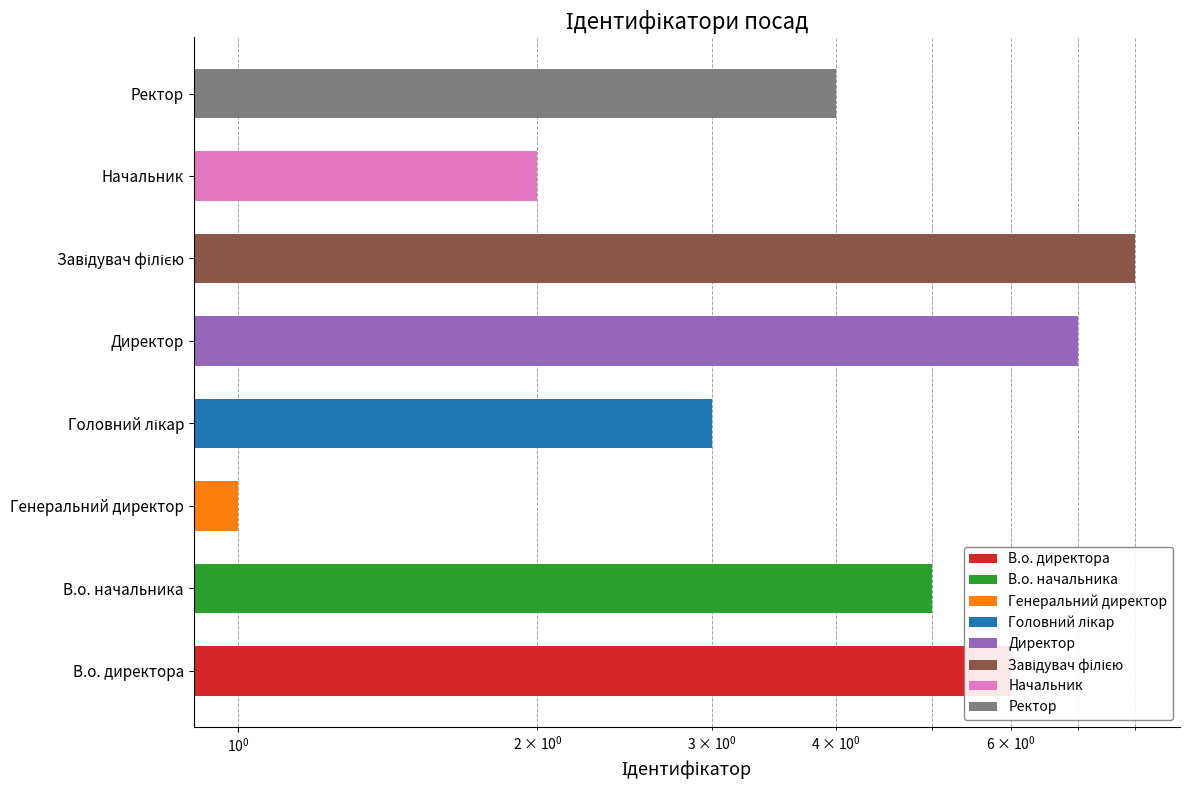

What is the difference between the maximum and minimum values?

7